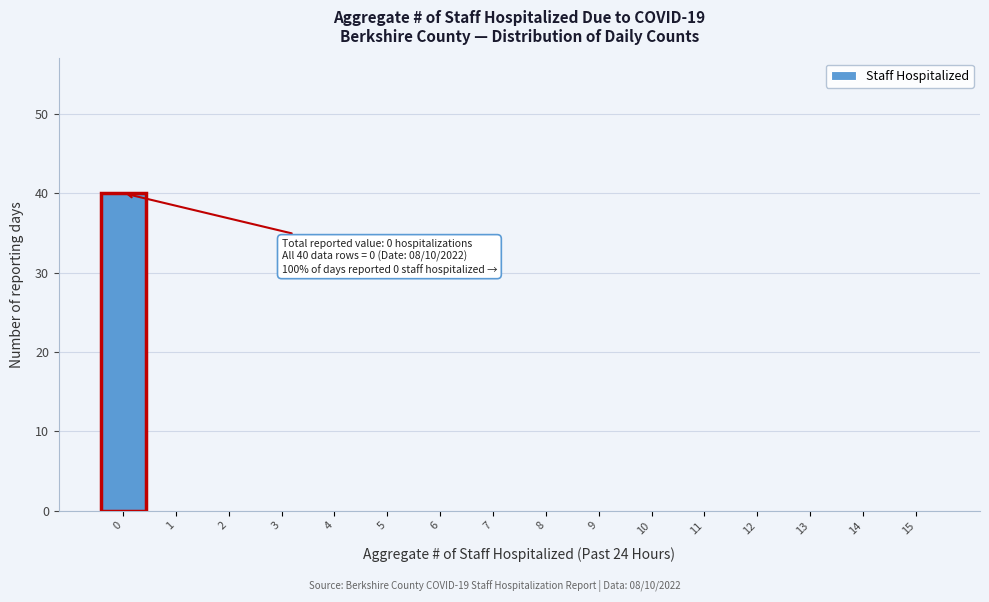

Reading left to right, list all the values displayed in this chart.

0=40	1=0	2=0	3=0	4=0	5=0	6=0	7=0	8=0	9=0	10=0	11=0	12=0	13=0	14=0	15=0